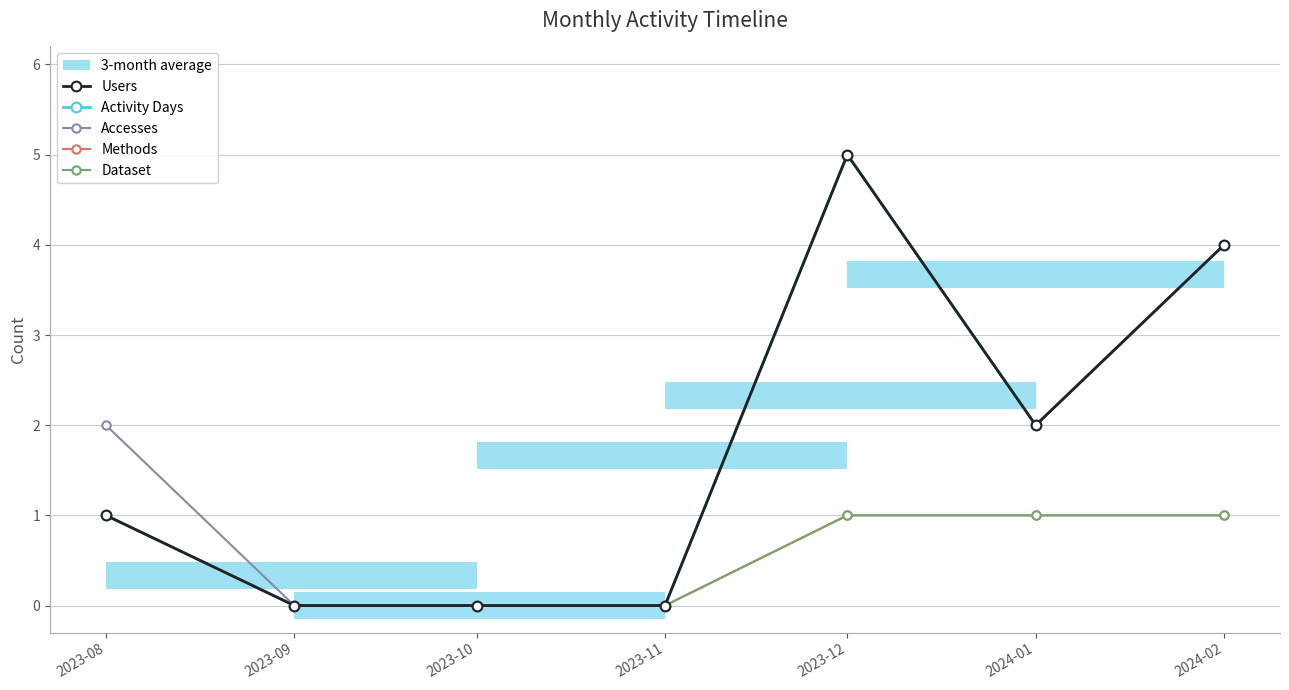

Which label corresponds to the smallest value in the chart?

2023-09